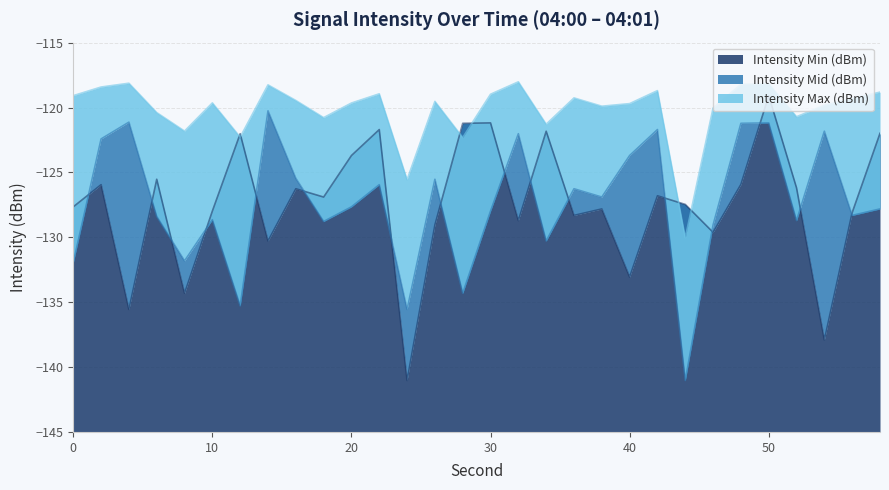

Reading right to left, what are all the values shown in this chart?

Intensity Min (dBm): -122.0	-128.1	-137.9	-126.2	-119.1	-125.9	-129.6	-127.5	-126.8	-133.1	-127.8	-128.3	-121.8	-128.7	-121.2	-121.2	-129.0	-141.0	-121.7	-123.7	-126.9	-126.3	-130.3	-122.0	-128.0	-134.3	-125.5	-135.6	-125.9	-127.7
Intensity Mid (dBm): -127.8	-128.3	-121.8	-128.7	-121.2	-121.2	-129.0	-141.0	-121.7	-123.7	-126.9	-126.3	-130.3	-122.0	-128.0	-134.3	-125.5	-135.6	-125.9	-127.7	-128.8	-125.5	-120.3	-135.3	-128.6	-131.8	-128.4	-121.1	-122.4	-132.0
Intensity Max (dBm): -118.8	-119.3	-119.8	-120.7	-118.2	-118.2	-120.0	-130.0	-118.7	-119.7	-119.9	-119.3	-121.3	-118.0	-119.0	-122.3	-119.5	-125.6	-118.9	-119.7	-120.8	-119.5	-118.3	-122.3	-119.6	-121.8	-120.4	-118.1	-118.4	-119.1